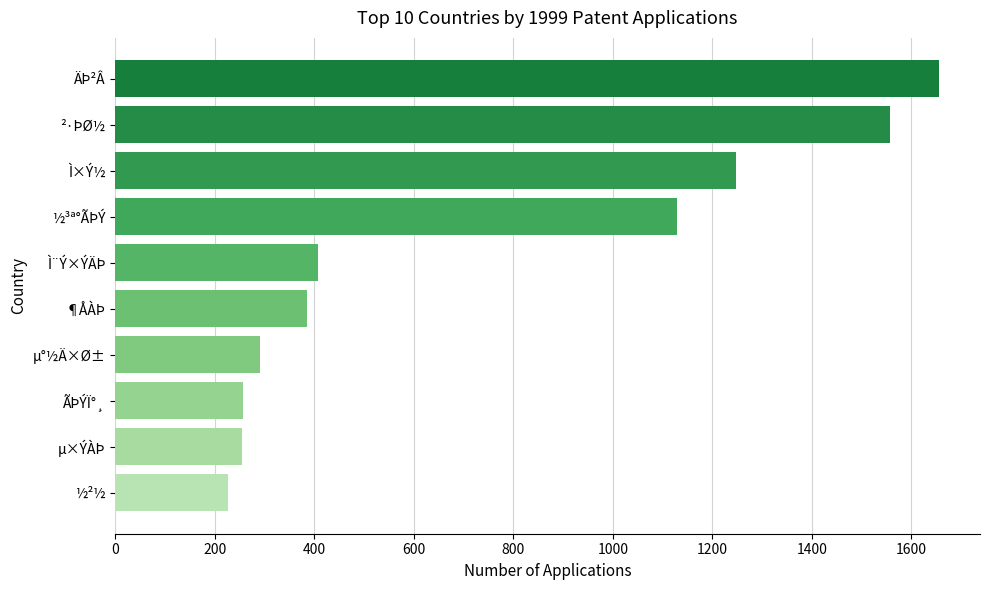

Where is the data nearest to the value 940?

½³ª°ÃÞÝ